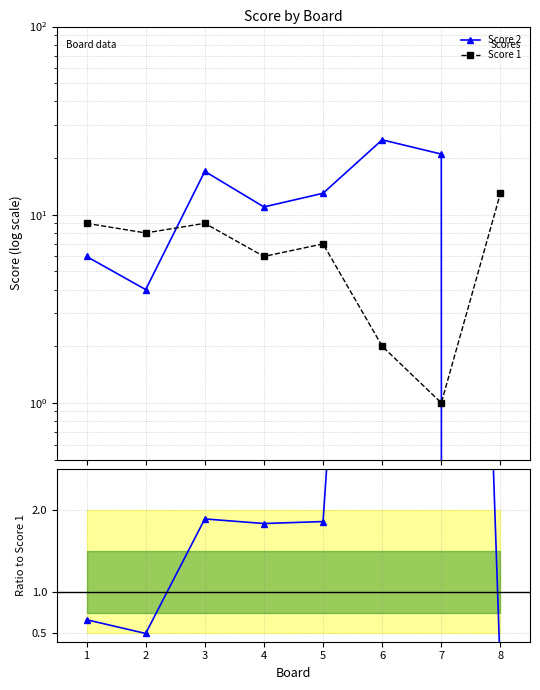

What is the sum of all Score 1 values?

55.0